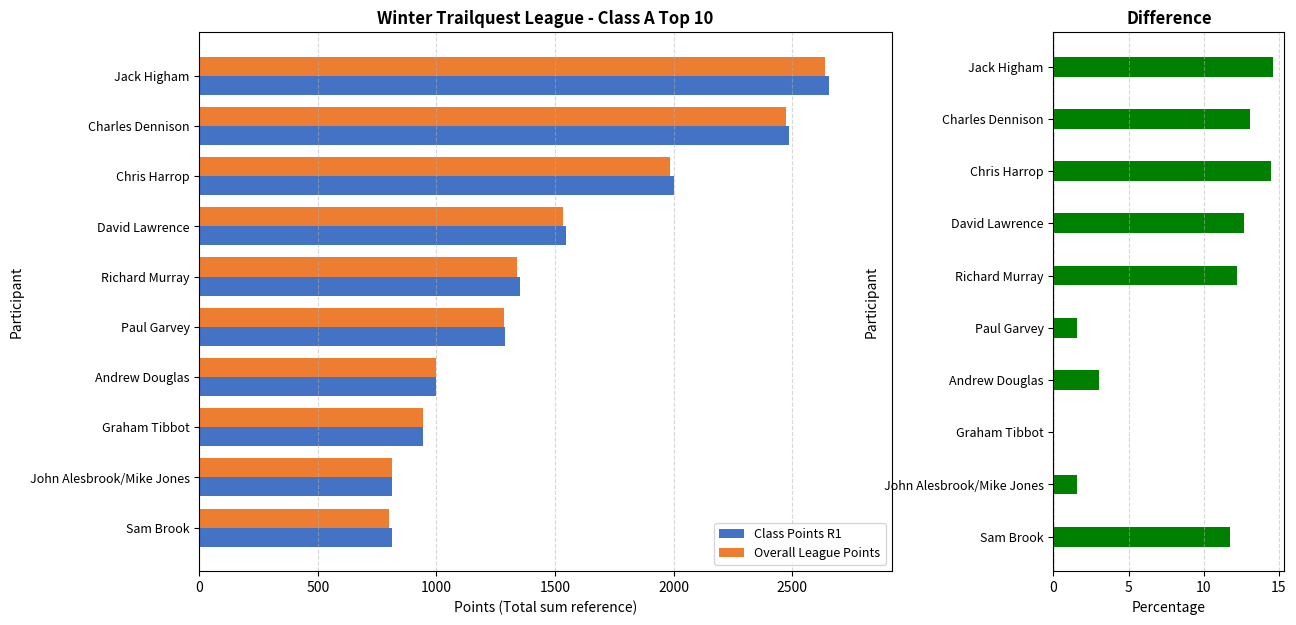

What is the maximum value shown in the chart?

2654.5